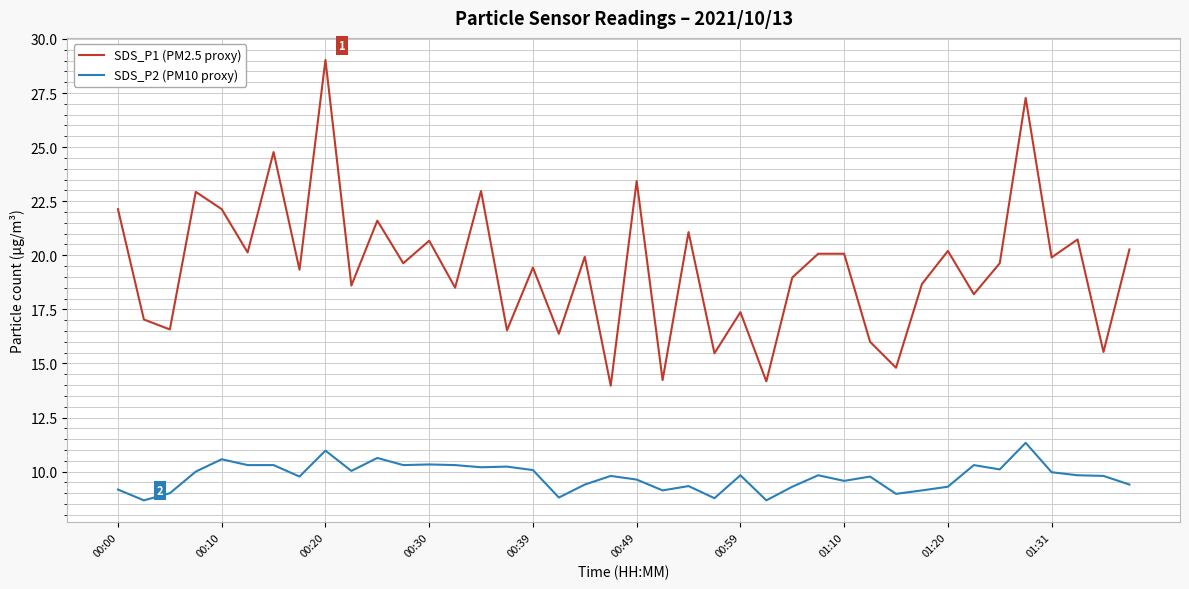

True or false: SDS_P2 (PM10 proxy) and SDS_P1 (PM2.5 proxy) intersect in this chart.

False